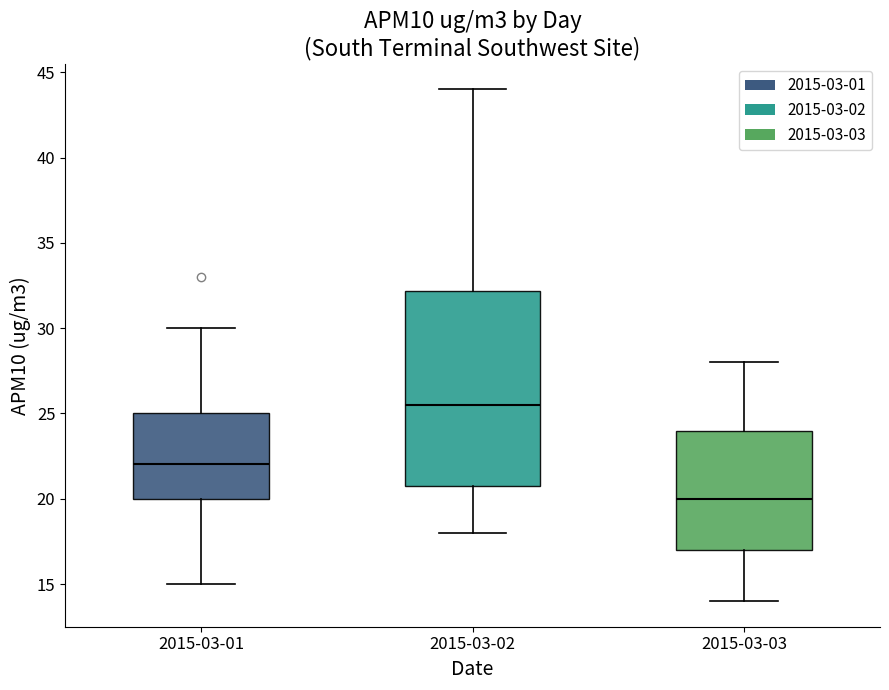

Reading left to right, transcribe this box plot: for each box, give where its median line is, the range the box spans, and where its two whiskers end, as read against the y-axis. The values are not printed on the chart, so give them approximately, as read against the axis.

2015-03-01: median 22.0, box 20.0 to 25.0, whiskers 15.0 to 30.0
2015-03-02: median 25.5, box 21.0 to 32.0, whiskers 18.0 to 44.0
2015-03-03: median 20.0, box 17.0 to 24.0, whiskers 14.0 to 28.0